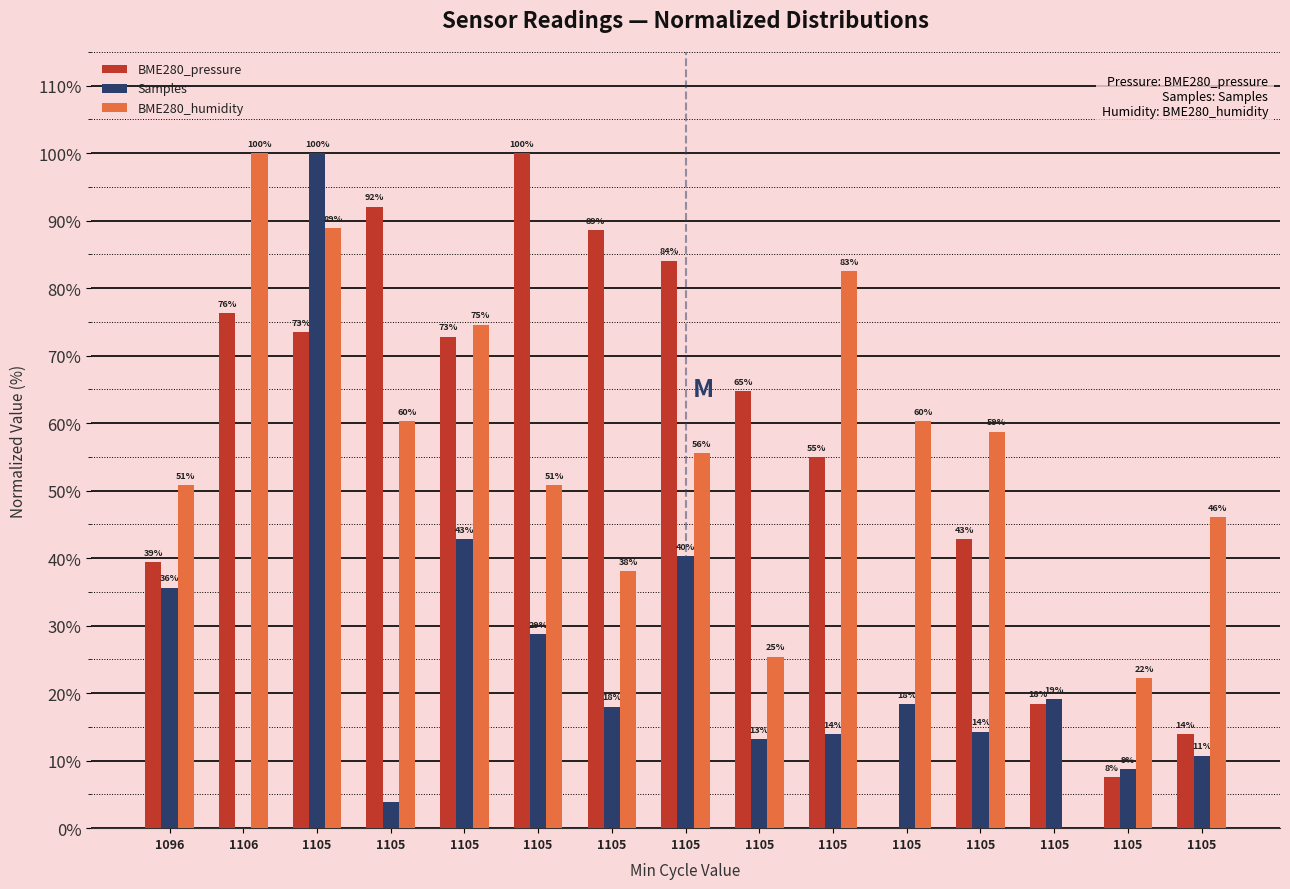

What are all the series names shown in the legend?

BME280_pressure, Samples, BME280_humidity